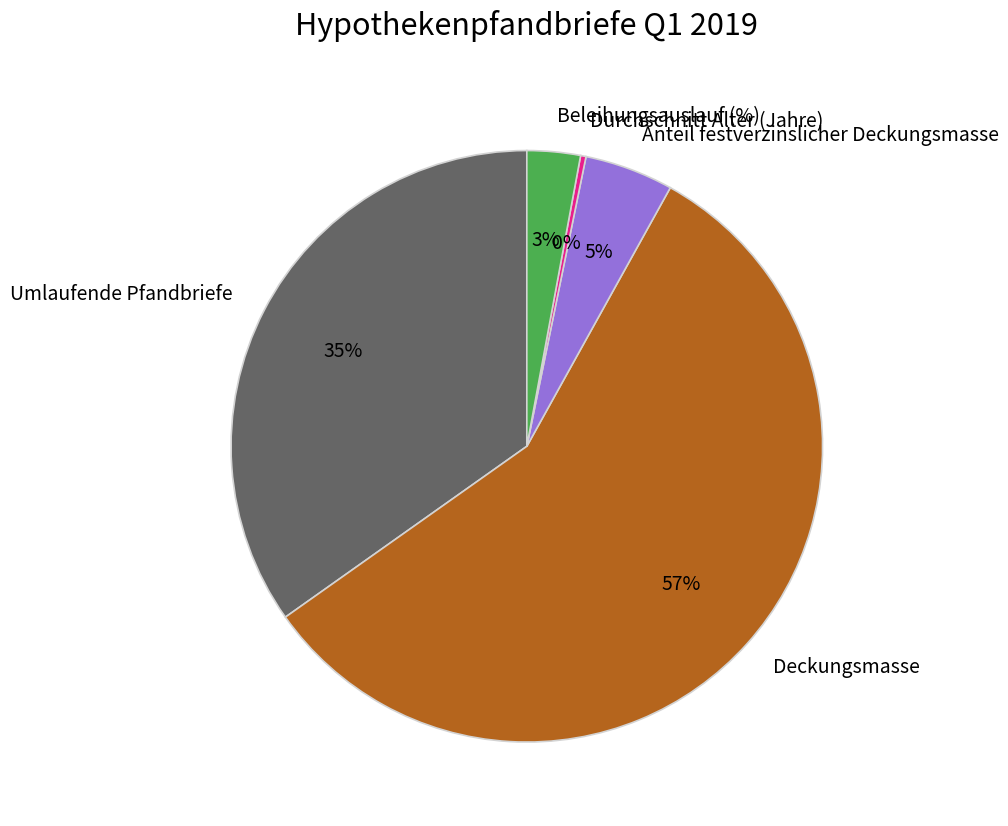

Count the number of slices in the pie.

5